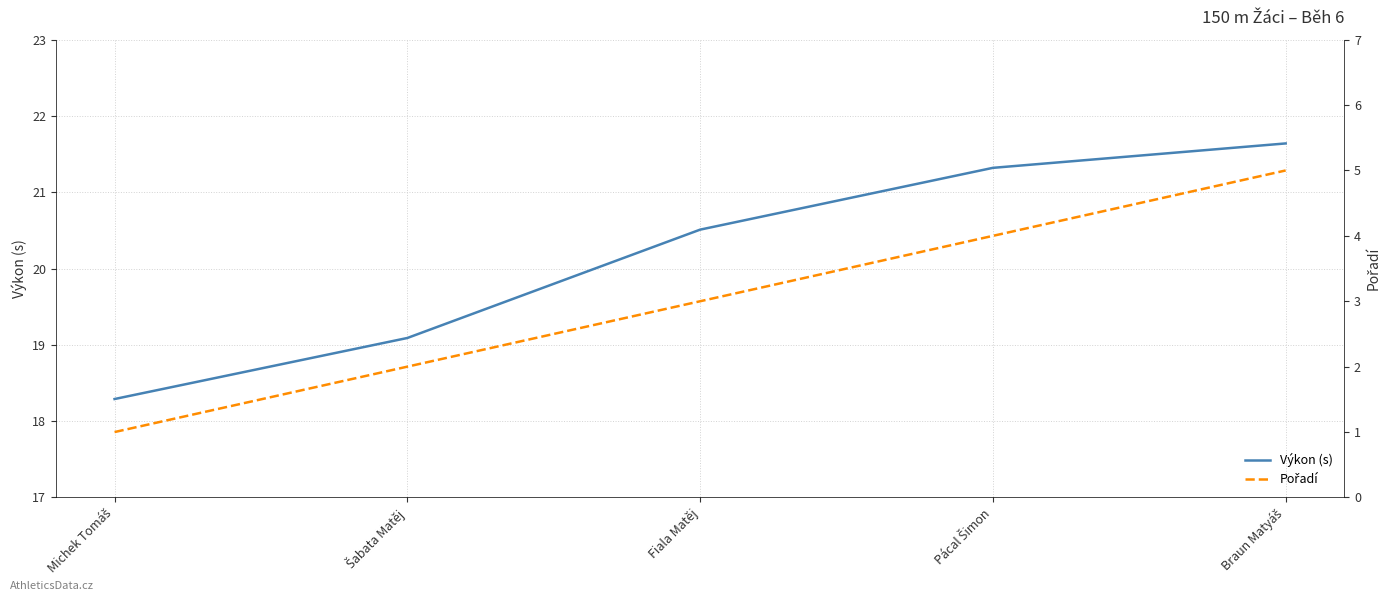

Which category has the highest value in the Pořadí series?

Braun Matyáš